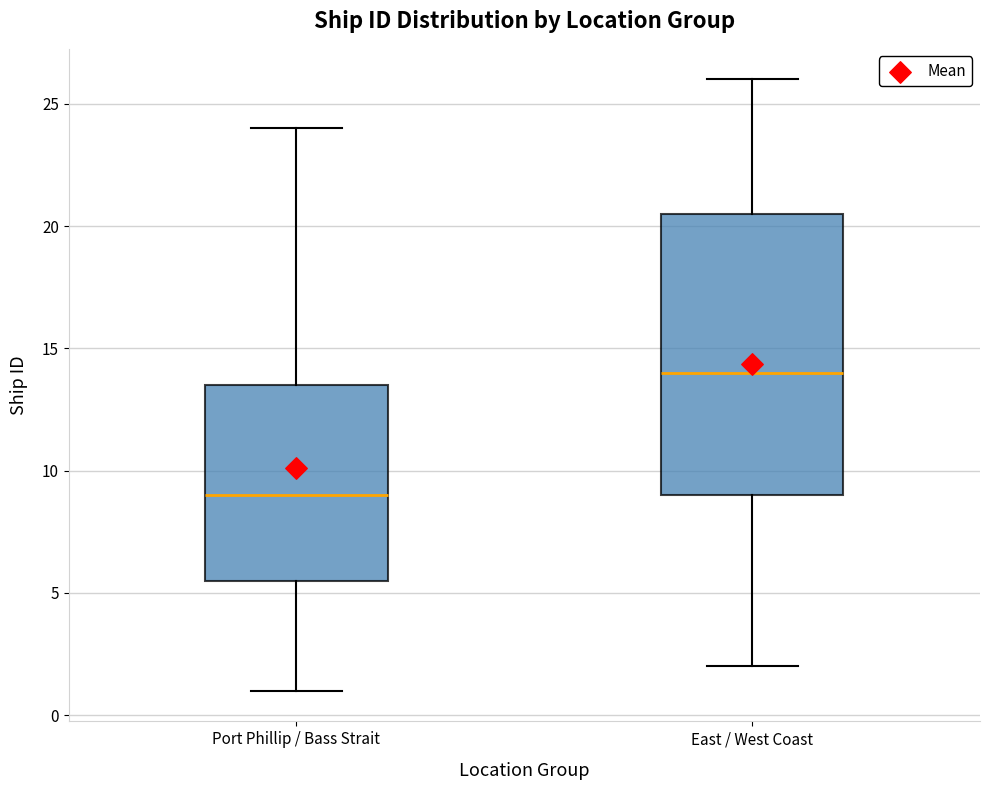

Reading left to right, read every box against the y-axis: the position of its median line, the range the box covers, and the ends of its whiskers. The values are not printed on the chart, so give them approximately, as read against the axis.

Port Phillip / Bass Strait: median 9.0, box 5.5 to 13.5, whiskers 1.0 to 24.0
East / West Coast: median 14.0, box 9.0 to 20.5, whiskers 2.0 to 26.0